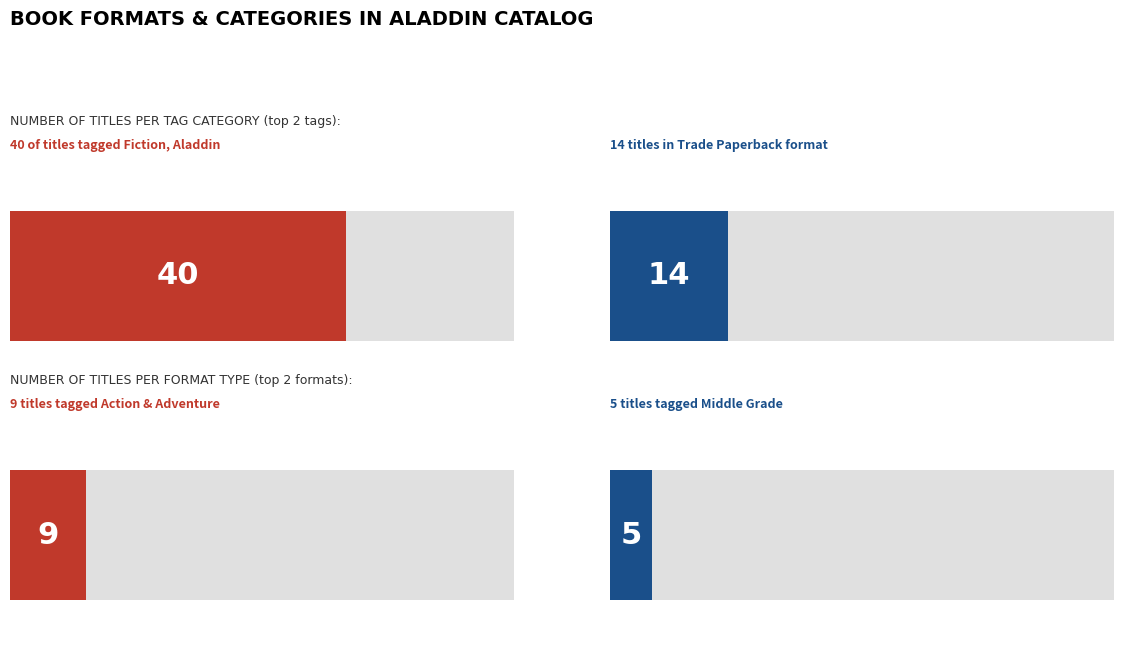

How many values in the Fiction, Aladdin series exceed 6?

2